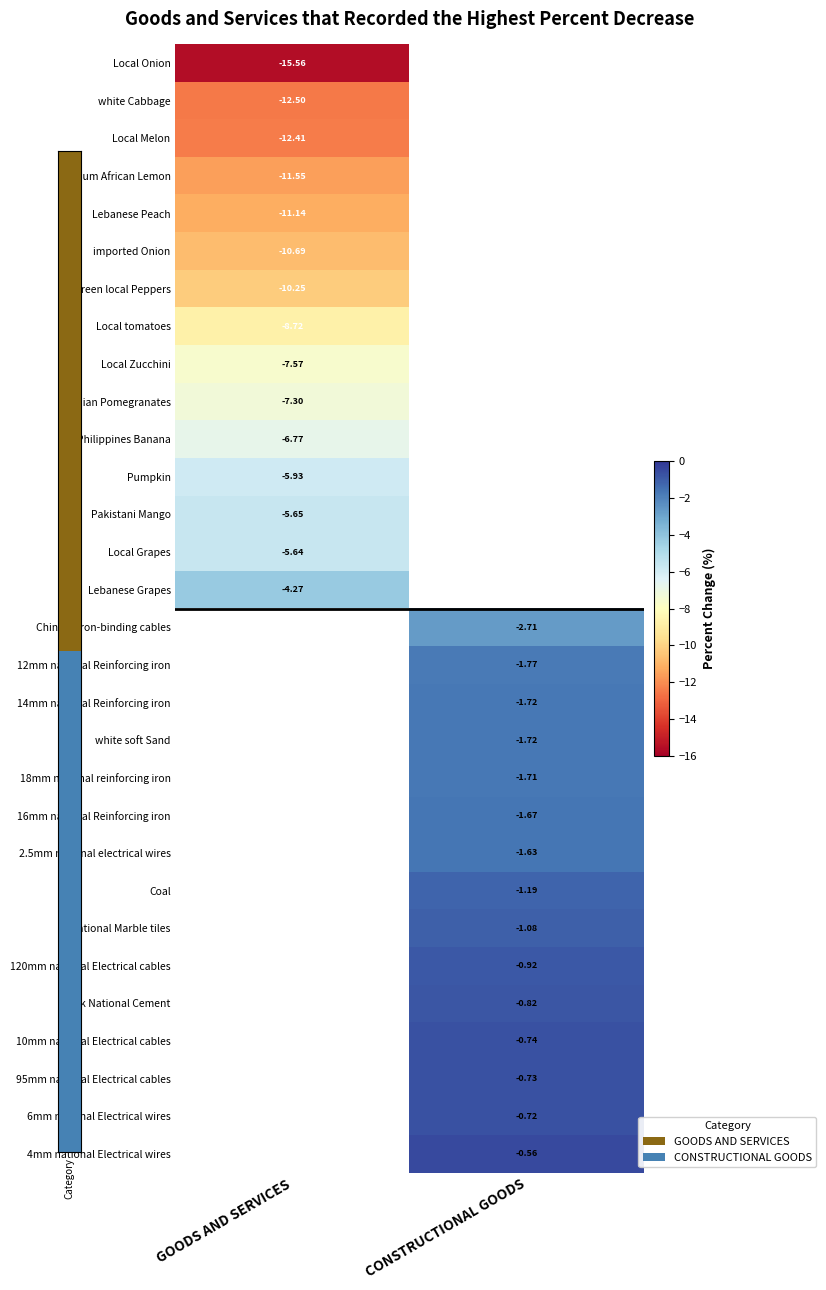

Count the number of categories in the chart.

2